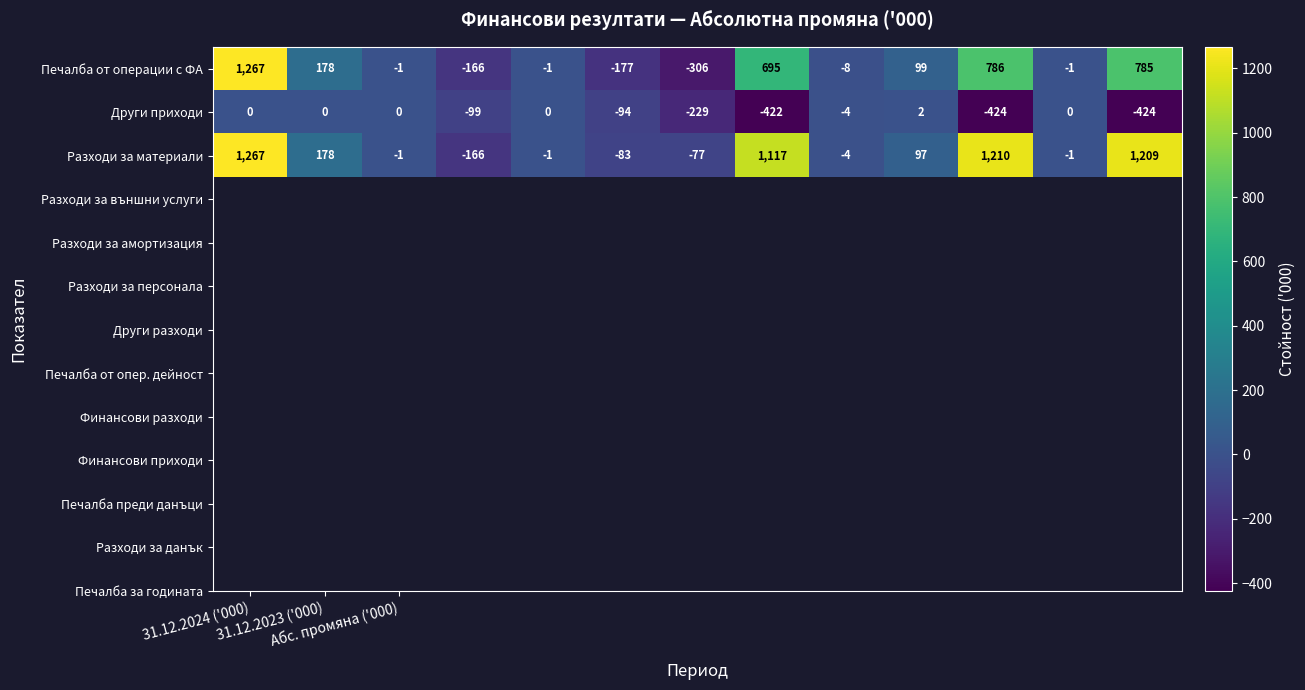

Which series has the widest spread of values?

Печалба от операции с ФА